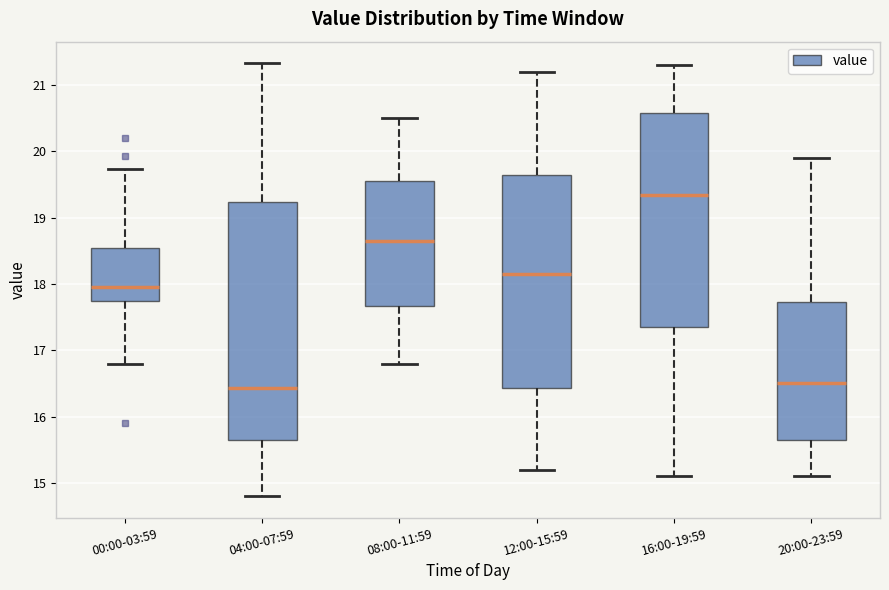

Reading left to right, transcribe this box plot: for each box, give where its median line is, the range the box spans, and where its two whiskers end, as read against the y-axis. The values are not printed on the chart, so give them approximately, as read against the axis.

00:00-03:59: median 18.0, box 17.8 to 18.5, whiskers 16.8 to 19.7
04:00-07:59: median 16.4, box 15.7 to 19.2, whiskers 14.8 to 21.3
08:00-11:59: median 18.7, box 17.7 to 19.6, whiskers 16.8 to 20.5
12:00-15:59: median 18.2, box 16.4 to 19.7, whiskers 15.2 to 21.2
16:00-19:59: median 19.4, box 17.4 to 20.6, whiskers 15.1 to 21.3
20:00-23:59: median 16.5, box 15.7 to 17.7, whiskers 15.1 to 19.9